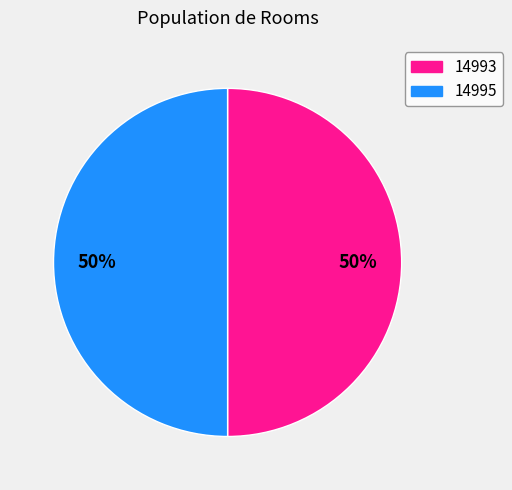

Approximately how many times larger is the value at 14995 compared to 14993?

1.0